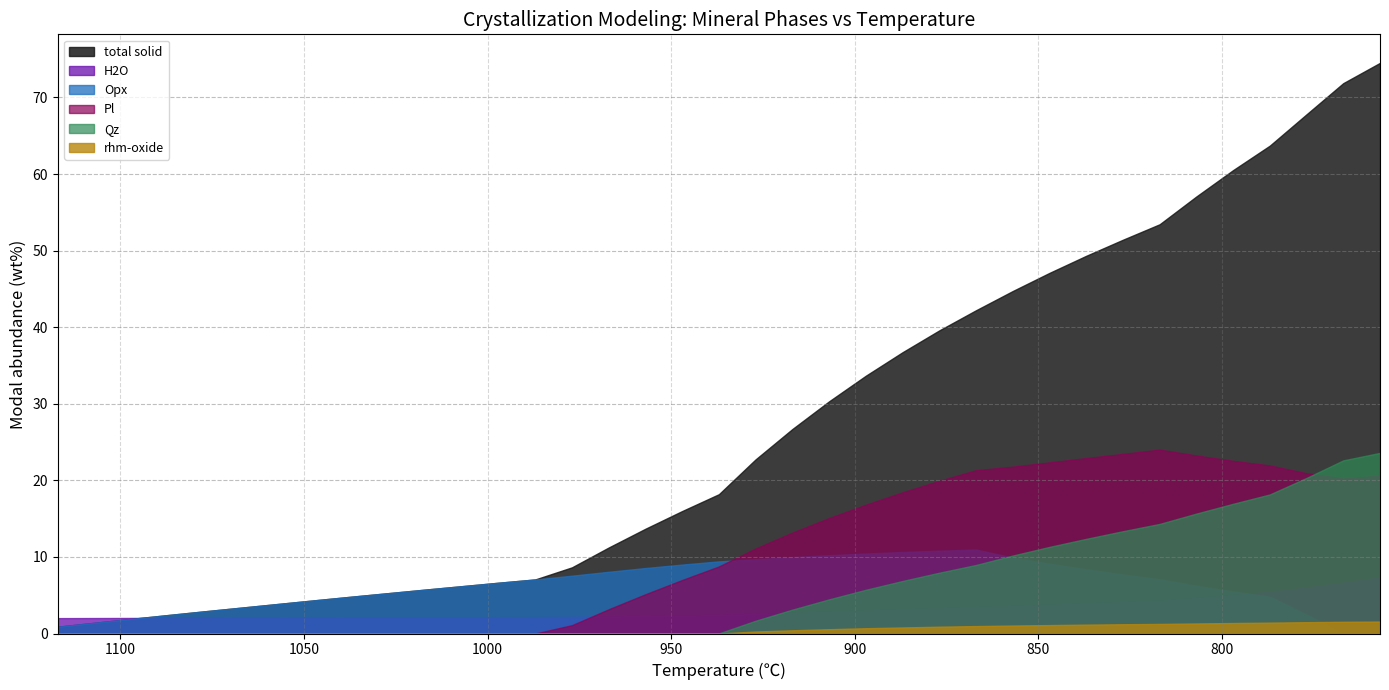

Which series changed the most between 947 and 807?

total solid